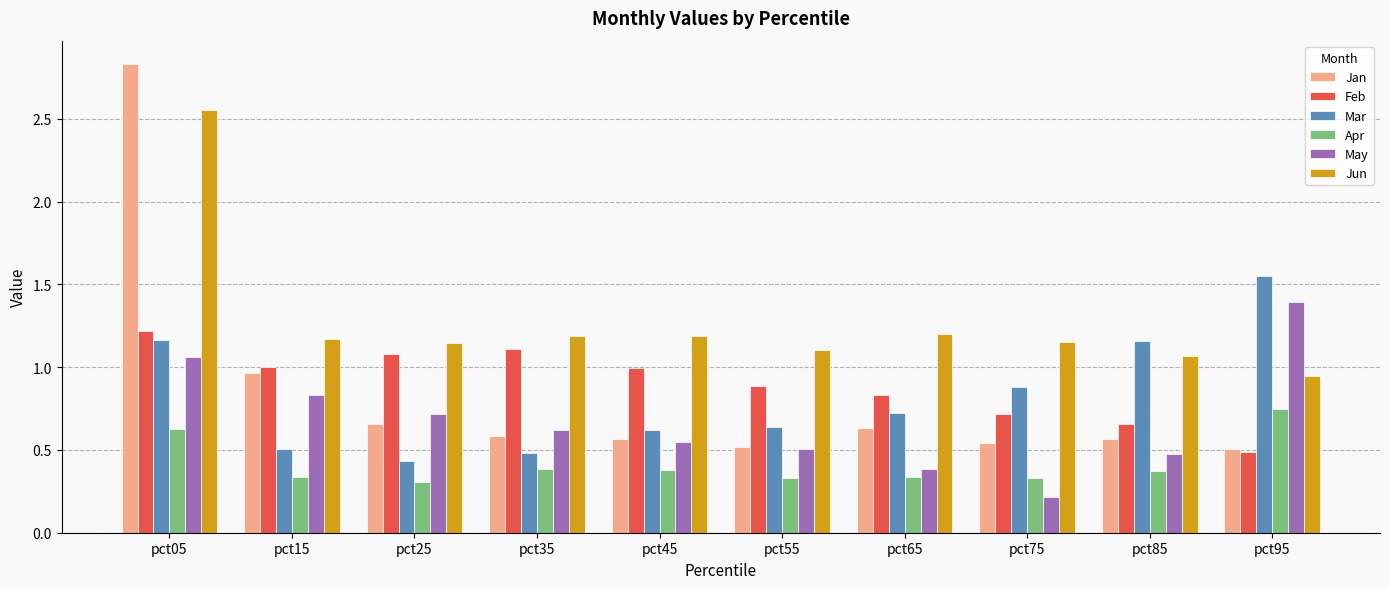

What is the average value of the Jun series?

1.3